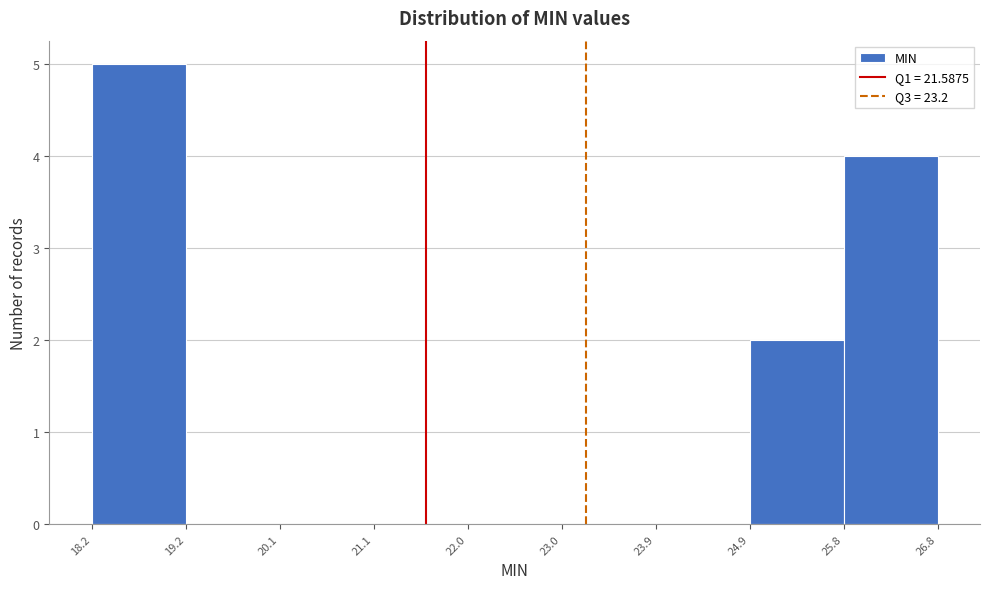

Reading left to right, transcribe this chart: for each bar, give the range it covers on the x-axis and its height. The values are not printed on the chart, so give them approximately, as read against the axis.

18.2 to 19.2: 5
19.2 to 20.1: 0
20.1 to 21.1: 0
21.1 to 22.0: 0
22.0 to 23.0: 0
23.0 to 23.9: 0
23.9 to 24.9: 0
24.9 to 25.8: 2
25.8 to 26.8: 4